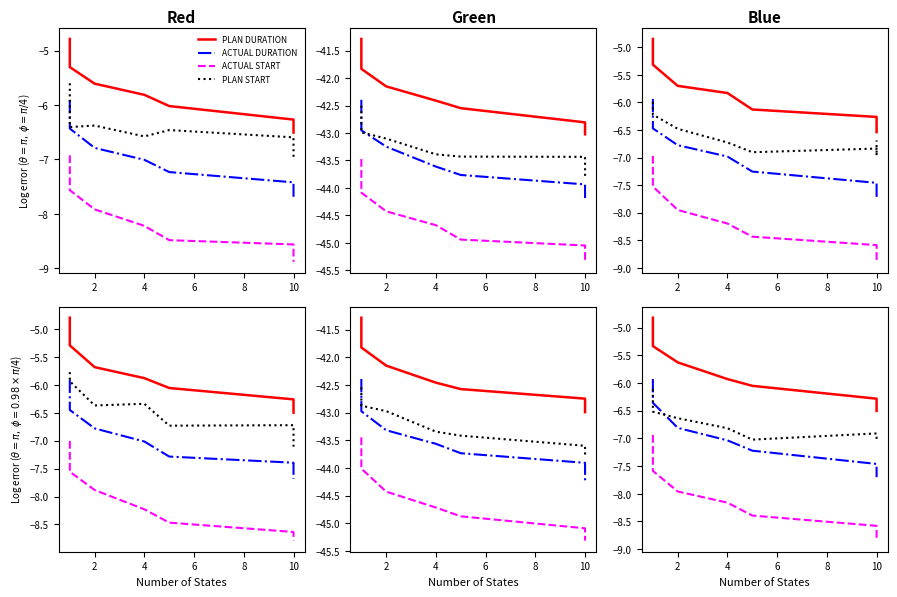

How many intersections are there between PLAN START and ACTUAL DURATION?

1